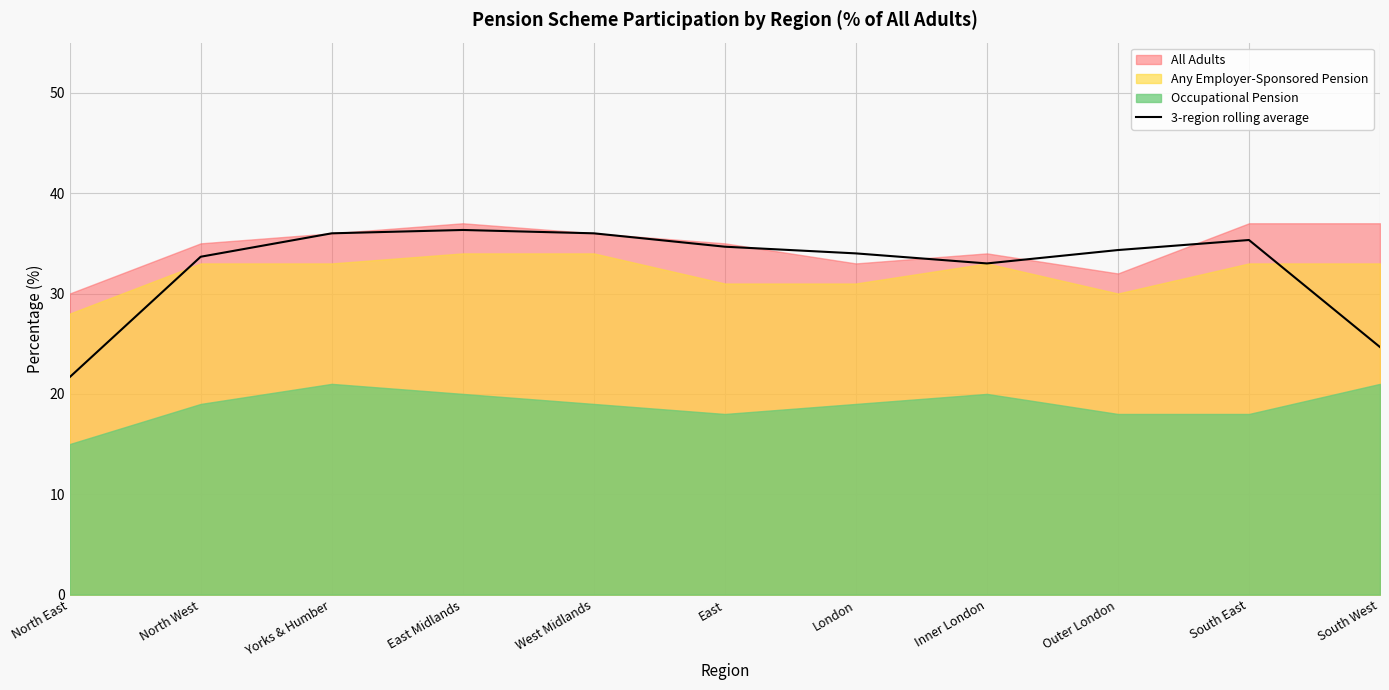

Reading left to right, what are all the values shown in this chart?

21.7	33.7	36.0	36.3	36.0	34.7	34.0	33.0	34.3	35.3	24.7